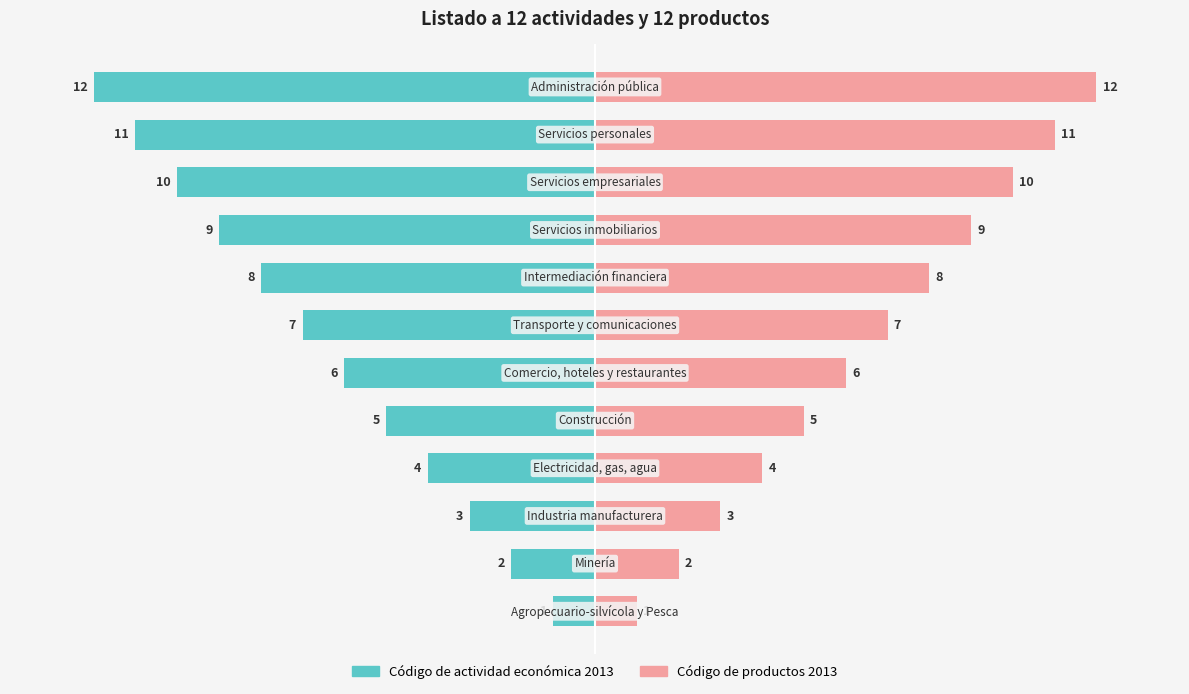

What is the difference between the Código de actividad económica 2013 values at 1 and 4?

3